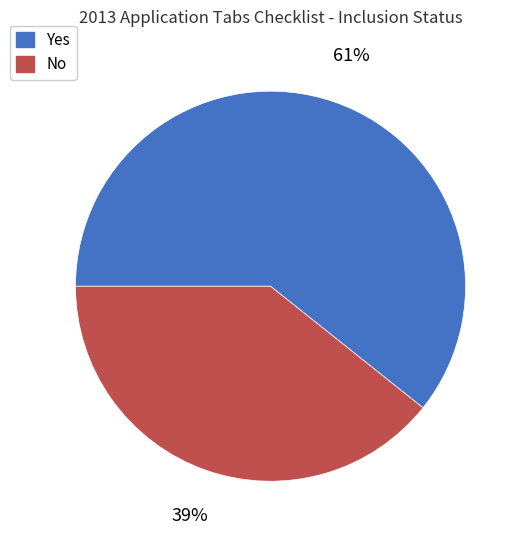

Is there any slice that represents more than half of the pie?

Yes